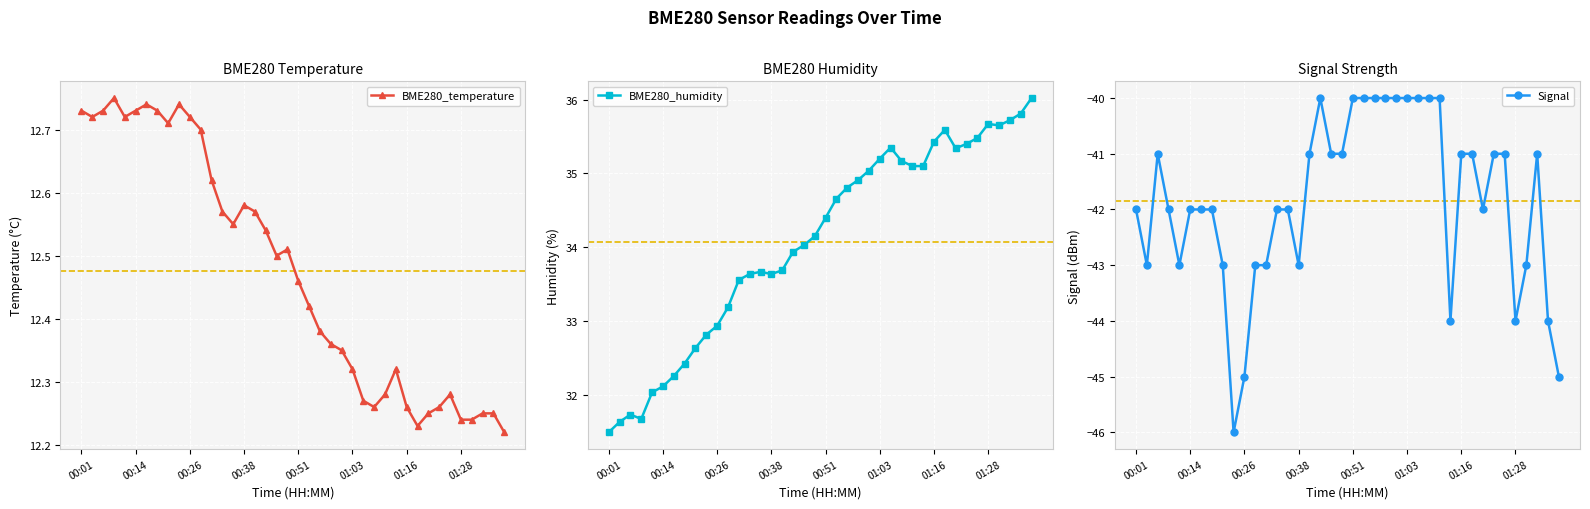

How many interior local peaks does the BME280_temperature series have?

7